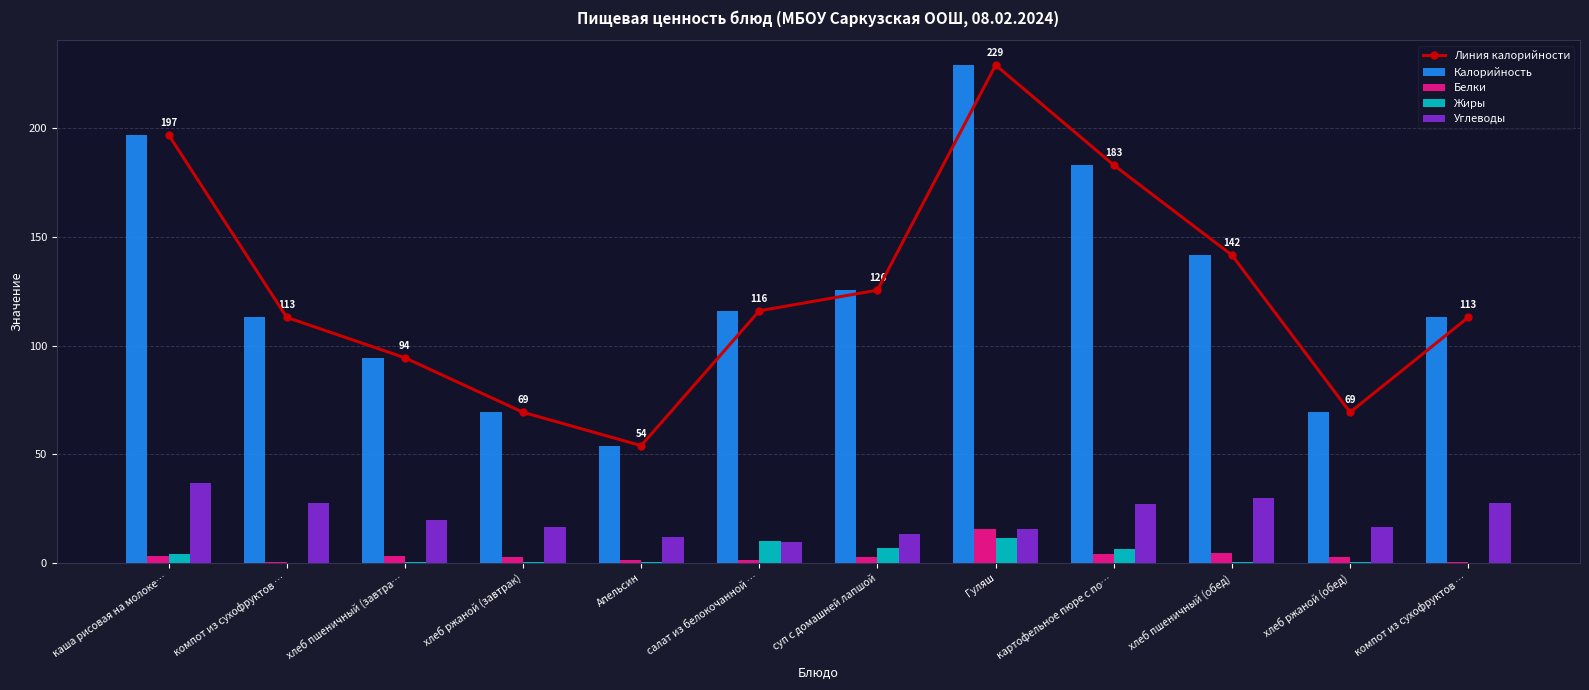

What is the label of the 11th bar from the right?

компот из сухофруктов …